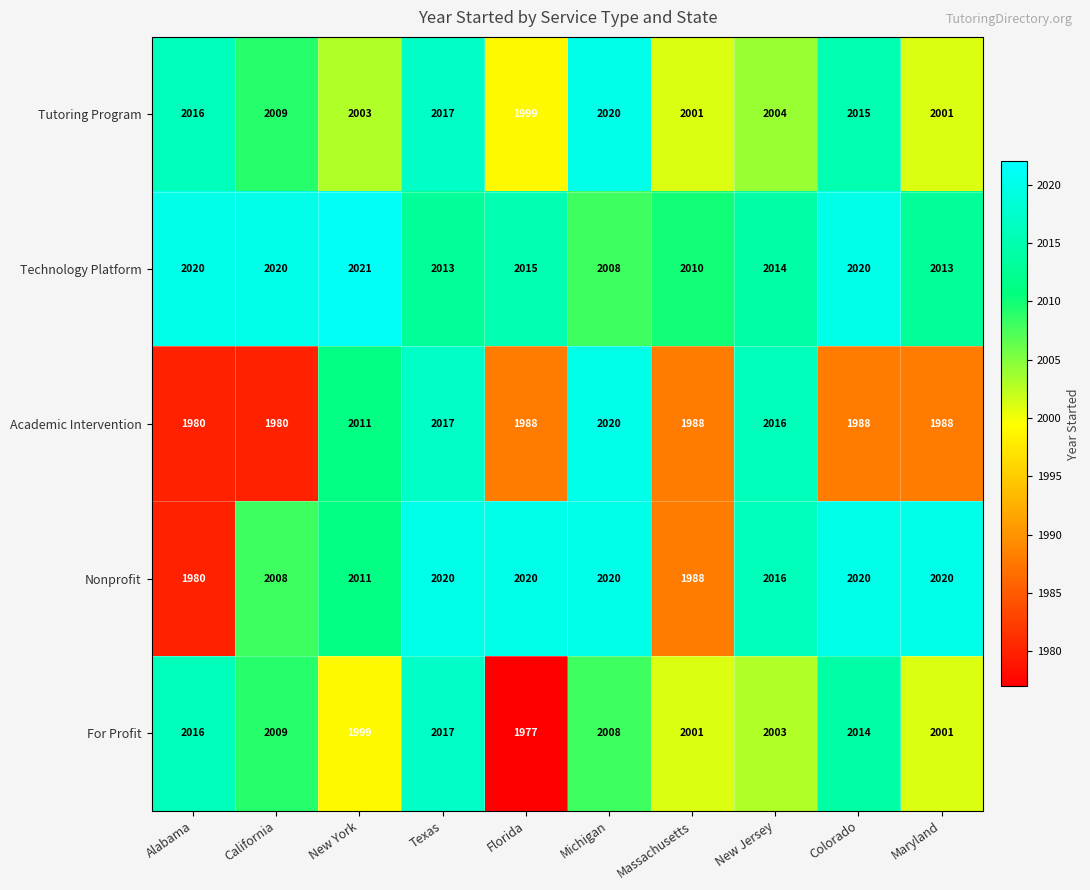

At which label does Technology Platform reach its minimum?

Michigan